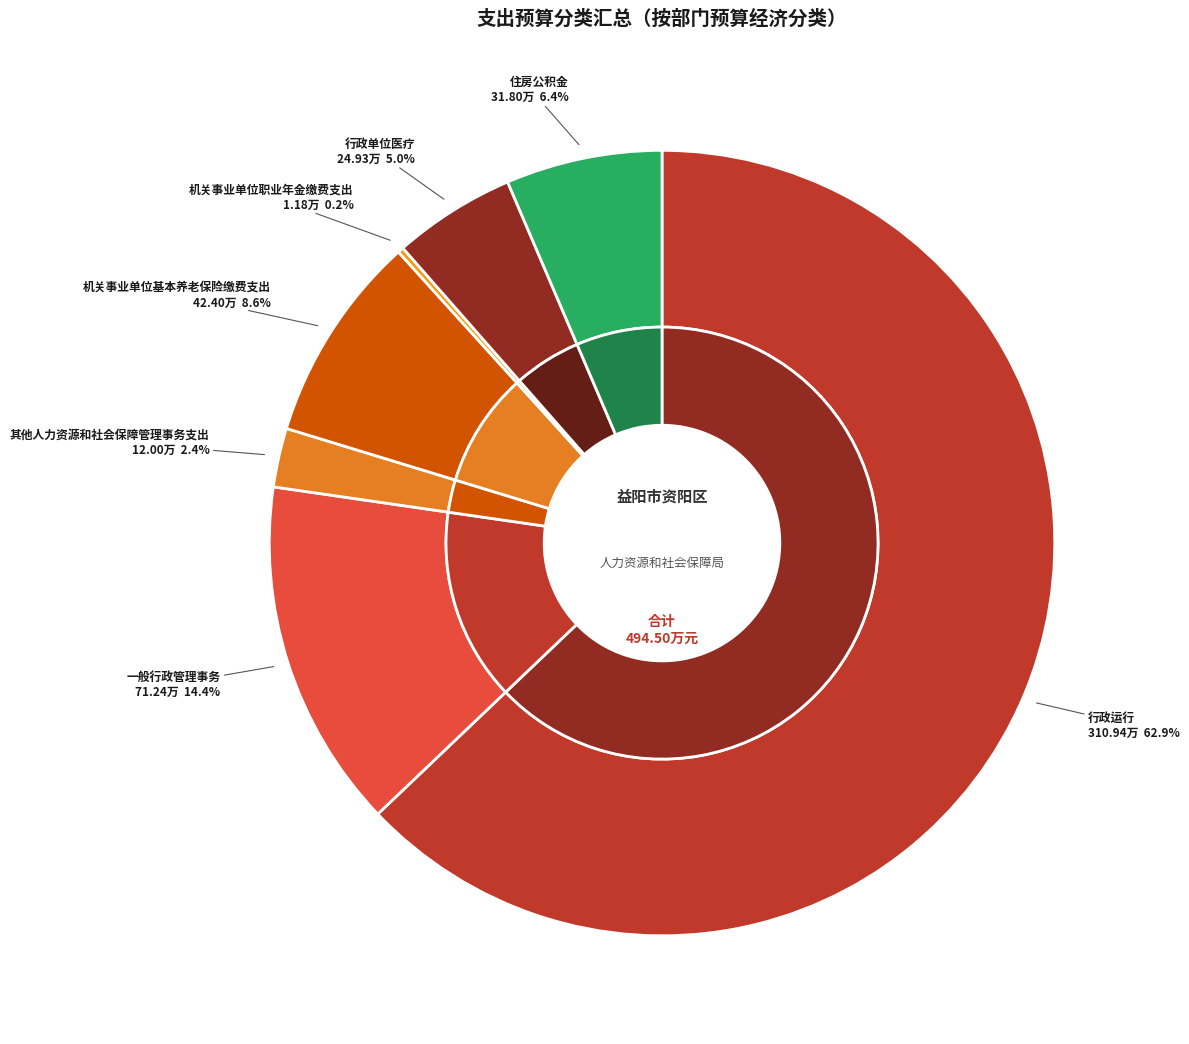

Is it true that 机关事业单位基本养老保险缴费支出 is 23% of the pie?

False